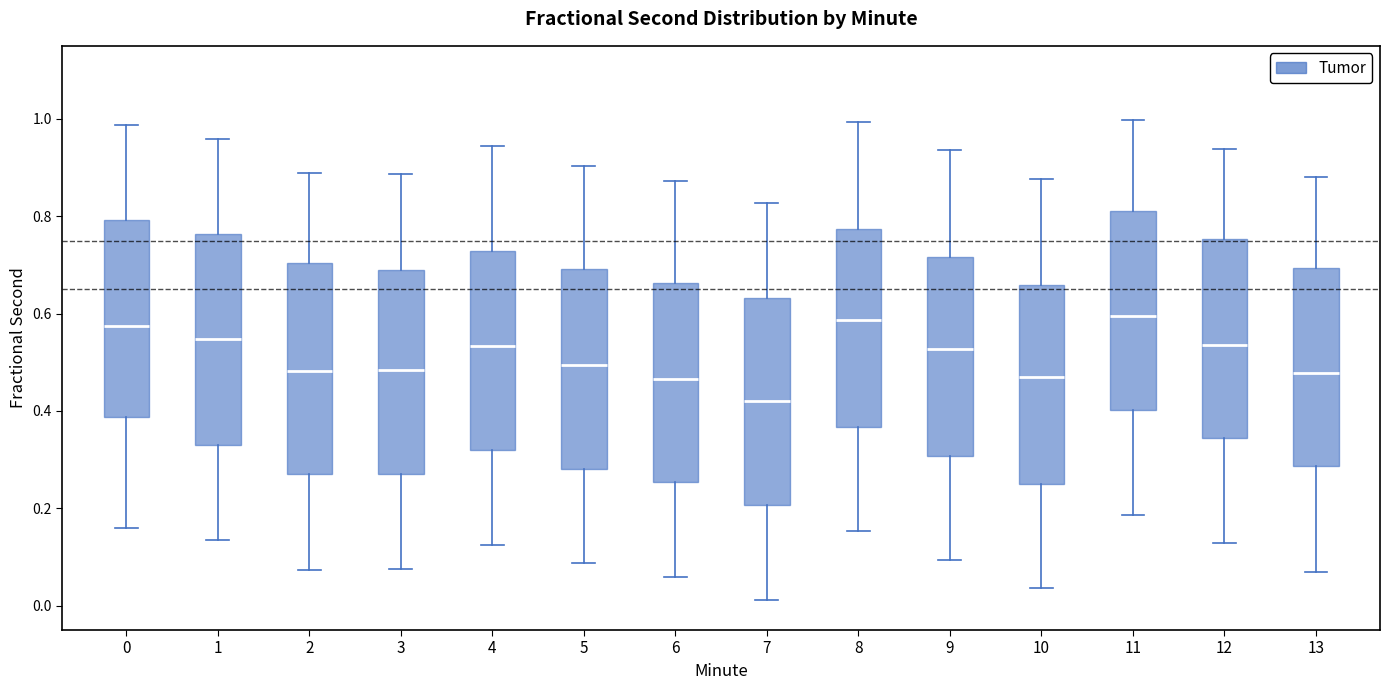

Reading left to right, transcribe this box plot: for each box, give where its median line is, the range the box spans, and where its two whiskers end, as read against the y-axis. The values are not printed on the chart, so give them approximately, as read against the axis.

0: median 0.58, box 0.38 to 0.80, whiskers 0.16 to 0.98
1: median 0.54, box 0.32 to 0.76, whiskers 0.14 to 0.96
2: median 0.48, box 0.26 to 0.70, whiskers 0.08 to 0.88
3: median 0.48, box 0.28 to 0.68, whiskers 0.08 to 0.88
4: median 0.54, box 0.32 to 0.72, whiskers 0.12 to 0.94
5: median 0.50, box 0.28 to 0.70, whiskers 0.08 to 0.90
6: median 0.46, box 0.26 to 0.66, whiskers 0.06 to 0.88
7: median 0.42, box 0.20 to 0.64, whiskers 0.02 to 0.82
8: median 0.58, box 0.36 to 0.78, whiskers 0.16 to 1.00
9: median 0.52, box 0.30 to 0.72, whiskers 0.10 to 0.94
10: median 0.46, box 0.24 to 0.66, whiskers 0.04 to 0.88
11: median 0.60, box 0.40 to 0.82, whiskers 0.18 to 1.00
12: median 0.54, box 0.34 to 0.76, whiskers 0.12 to 0.94
13: median 0.48, box 0.28 to 0.70, whiskers 0.06 to 0.88